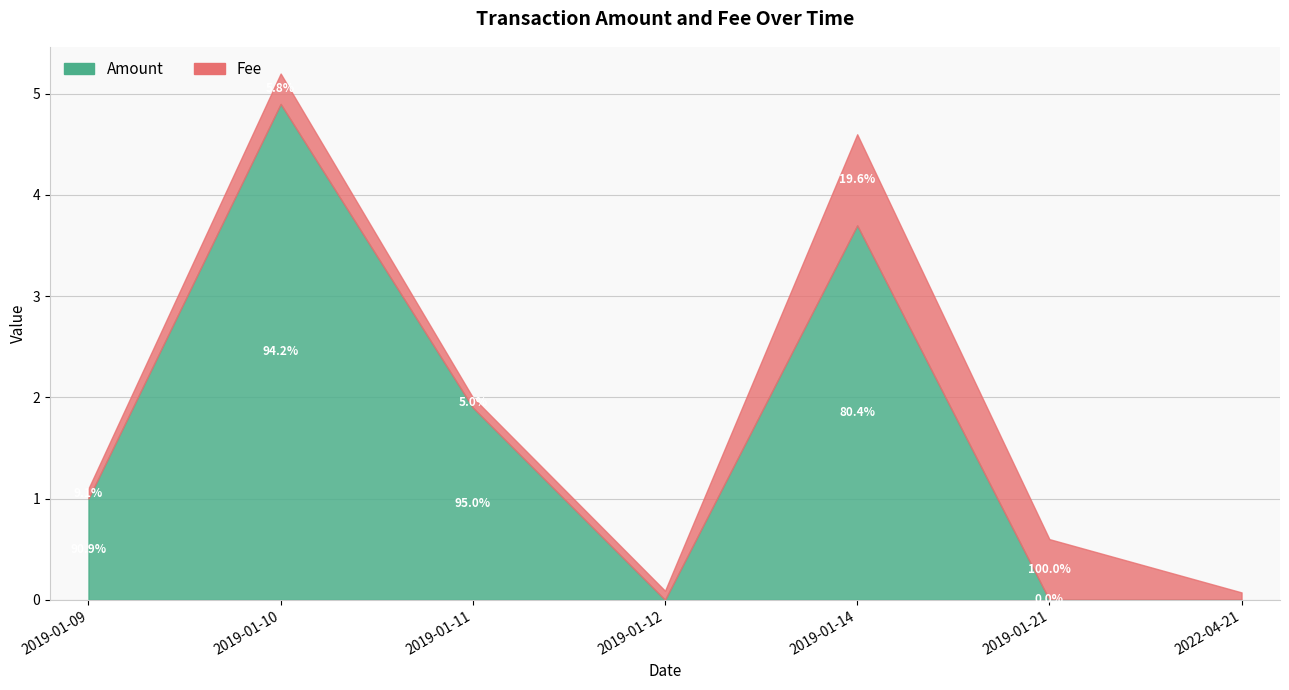

How many interior local peaks does the Amount series have?

2